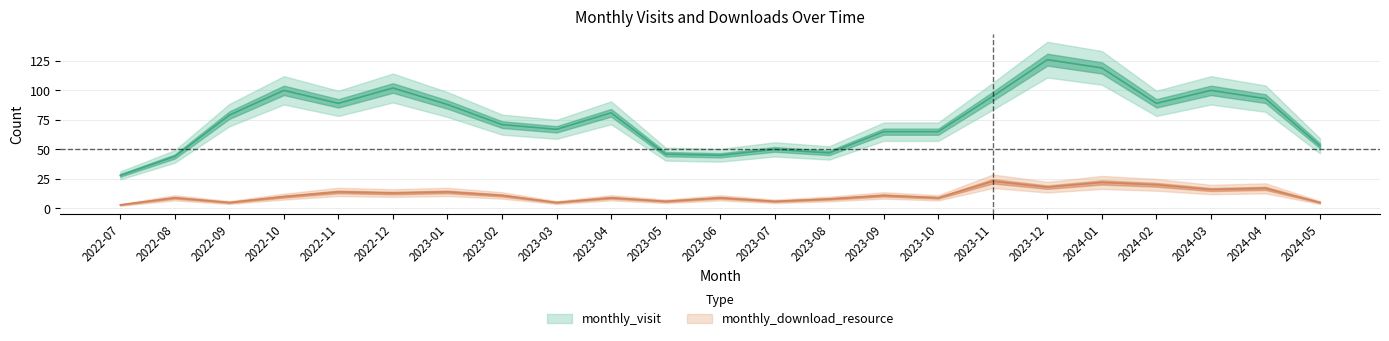

What is the label of the 22nd point from the right?

2022-08